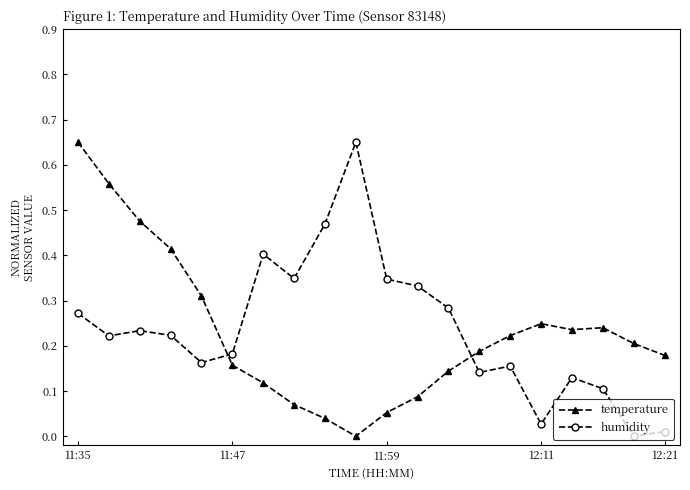

How many lines are shown in the chart?

2